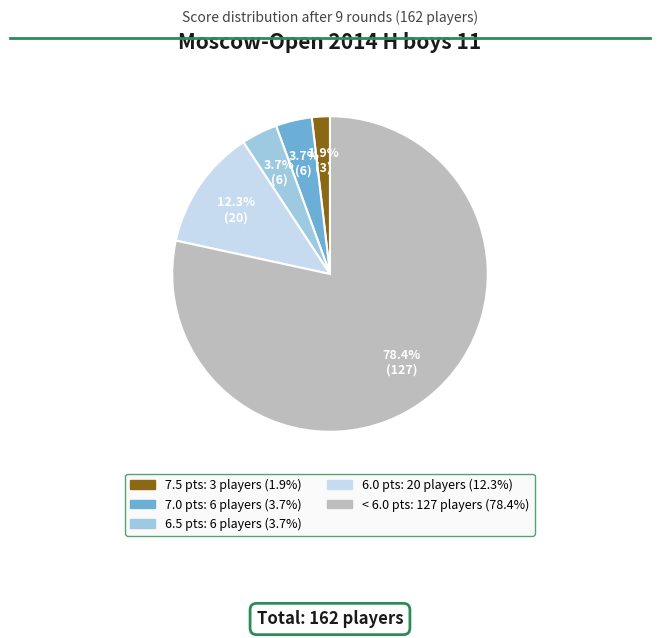

Is there any slice that represents more than half of the pie?

Yes